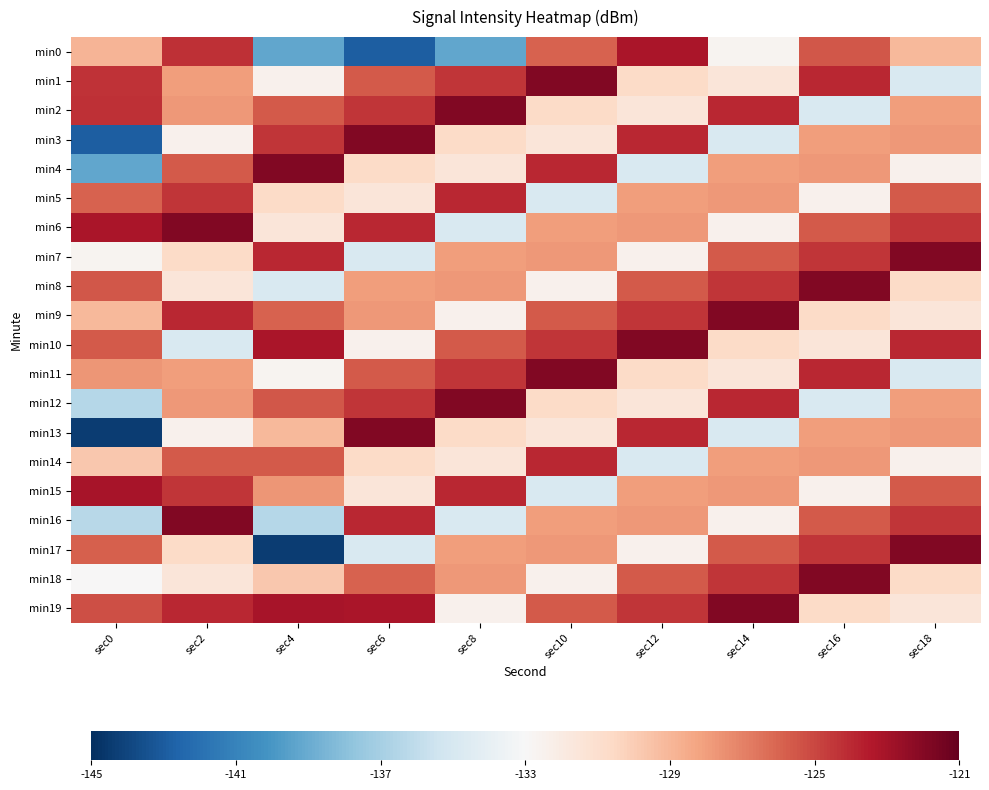

Reading left to right, transcribe all the data shown in this chart.

min0: sec0=-128.9	sec2=-124.2	sec4=-139.2	sec6=-142.9	sec8=-139.2	sec10=-126.0	sec12=-123.2	sec14=-132.7	sec16=-125.5	sec18=-129.1
min1: sec0=-124.3	sec2=-128.0	sec4=-132.5	sec6=-125.6	sec8=-124.4	sec10=-121.9	sec12=-130.7	sec14=-131.5	sec16=-124.0	sec18=-134.8
min2: sec0=-124.2	sec2=-127.8	sec4=-125.6	sec6=-124.4	sec8=-121.9	sec10=-130.7	sec12=-131.5	sec14=-124.0	sec16=-134.8	sec18=-128.0
min3: sec0=-142.9	sec2=-132.5	sec4=-124.4	sec6=-121.9	sec8=-130.7	sec10=-131.5	sec12=-124.0	sec14=-134.8	sec16=-128.0	sec18=-127.8
min4: sec0=-139.2	sec2=-125.6	sec4=-121.9	sec6=-130.7	sec8=-131.5	sec10=-124.0	sec12=-134.8	sec14=-128.0	sec16=-127.8	sec18=-132.5
min5: sec0=-126.0	sec2=-124.4	sec4=-130.7	sec6=-131.5	sec8=-124.0	sec10=-134.8	sec12=-128.0	sec14=-127.8	sec16=-132.5	sec18=-125.6
min6: sec0=-123.2	sec2=-121.9	sec4=-131.5	sec6=-124.0	sec8=-134.8	sec10=-128.0	sec12=-127.8	sec14=-132.5	sec16=-125.6	sec18=-124.4
min7: sec0=-132.7	sec2=-130.7	sec4=-124.0	sec6=-134.8	sec8=-128.0	sec10=-127.8	sec12=-132.5	sec14=-125.6	sec16=-124.4	sec18=-121.9
min8: sec0=-125.5	sec2=-131.5	sec4=-134.8	sec6=-128.0	sec8=-127.8	sec10=-132.5	sec12=-125.6	sec14=-124.4	sec16=-121.9	sec18=-130.7
min9: sec0=-129.1	sec2=-124.0	sec4=-126.0	sec6=-127.8	sec8=-132.5	sec10=-125.6	sec12=-124.4	sec14=-121.9	sec16=-130.7	sec18=-131.5
min10: sec0=-125.6	sec2=-134.8	sec4=-123.2	sec6=-132.5	sec8=-125.6	sec10=-124.4	sec12=-121.9	sec14=-130.7	sec16=-131.5	sec18=-124.0
min11: sec0=-127.7	sec2=-128.0	sec4=-132.7	sec6=-125.6	sec8=-124.4	sec10=-121.9	sec12=-130.7	sec14=-131.5	sec16=-124.0	sec18=-134.8
min12: sec0=-136.4	sec2=-127.8	sec4=-125.5	sec6=-124.4	sec8=-121.9	sec10=-130.7	sec12=-131.5	sec14=-124.0	sec16=-134.8	sec18=-128.0
min13: sec0=-144.4	sec2=-132.5	sec4=-129.1	sec6=-121.9	sec8=-130.7	sec10=-131.5	sec12=-124.0	sec14=-134.8	sec16=-128.0	sec18=-127.8
min14: sec0=-129.7	sec2=-125.6	sec4=-125.6	sec6=-130.7	sec8=-131.5	sec10=-124.0	sec12=-134.8	sec14=-128.0	sec16=-127.8	sec18=-132.5
min15: sec0=-123.1	sec2=-124.4	sec4=-127.7	sec6=-131.5	sec8=-124.0	sec10=-134.8	sec12=-128.0	sec14=-127.8	sec16=-132.5	sec18=-125.6
min16: sec0=-136.3	sec2=-121.9	sec4=-136.4	sec6=-124.0	sec8=-134.8	sec10=-128.0	sec12=-127.8	sec14=-132.5	sec16=-125.6	sec18=-124.4
min17: sec0=-125.8	sec2=-130.7	sec4=-144.4	sec6=-134.8	sec8=-128.0	sec10=-127.8	sec12=-132.5	sec14=-125.6	sec16=-124.4	sec18=-121.9
min18: sec0=-132.9	sec2=-131.5	sec4=-129.7	sec6=-126.0	sec8=-127.8	sec10=-132.5	sec12=-125.6	sec14=-124.4	sec16=-121.9	sec18=-130.7
min19: sec0=-125.3	sec2=-124.0	sec4=-123.1	sec6=-123.2	sec8=-132.5	sec10=-125.6	sec12=-124.4	sec14=-121.9	sec16=-130.7	sec18=-131.5